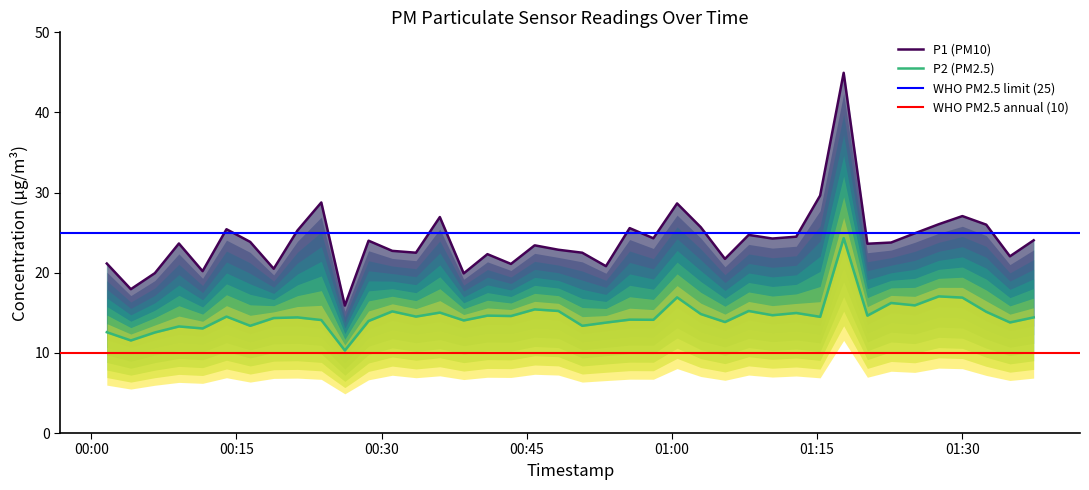

Count the number of data series in this chart.

2